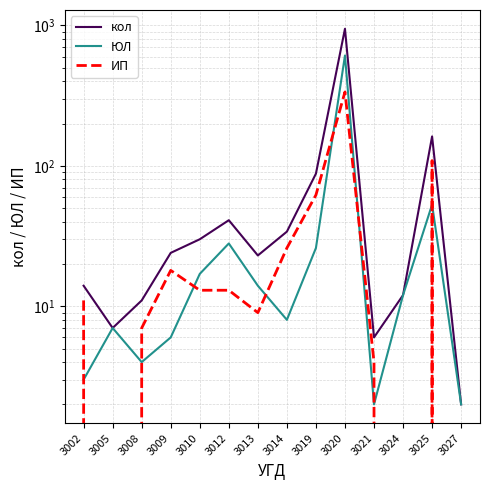

How many data points in ЮЛ are above 12?

6